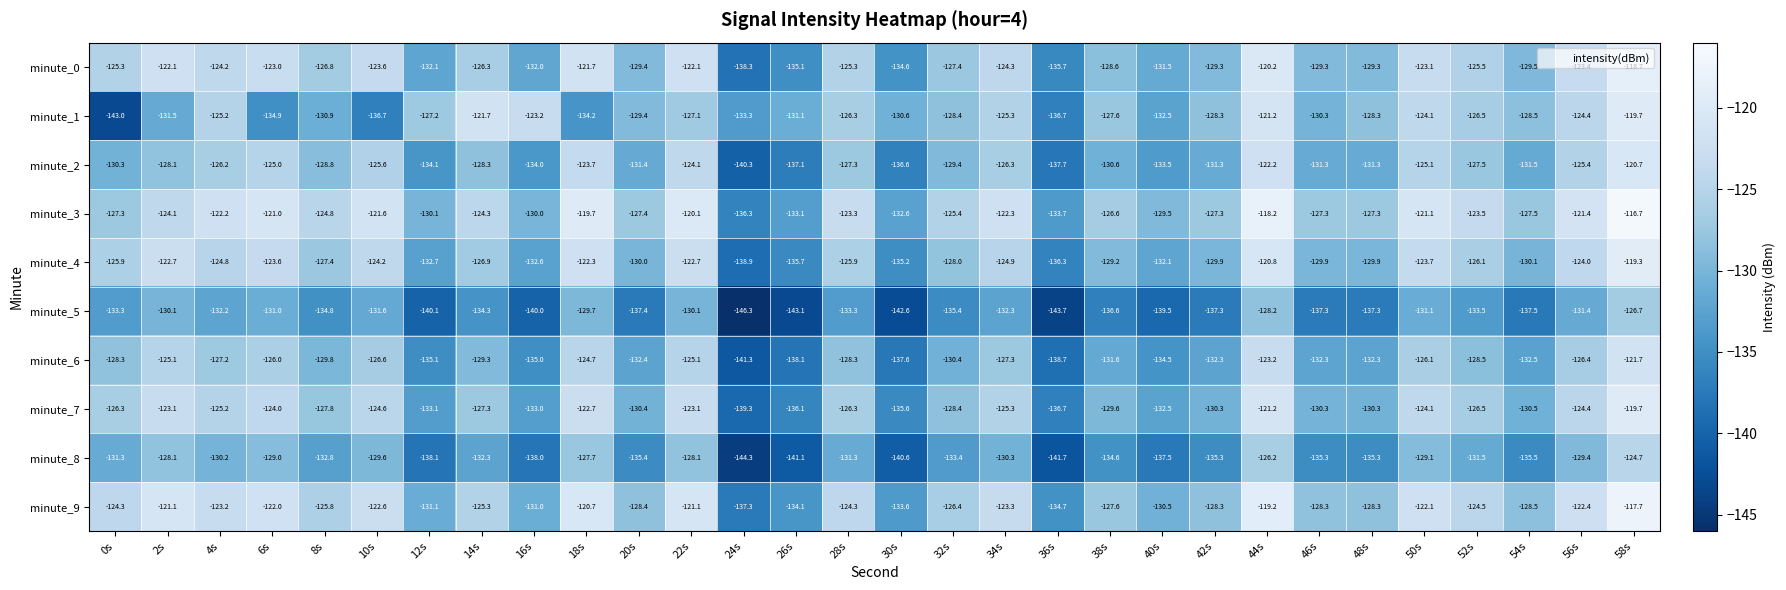

Read the minute_6 value at 22s.

-125.1